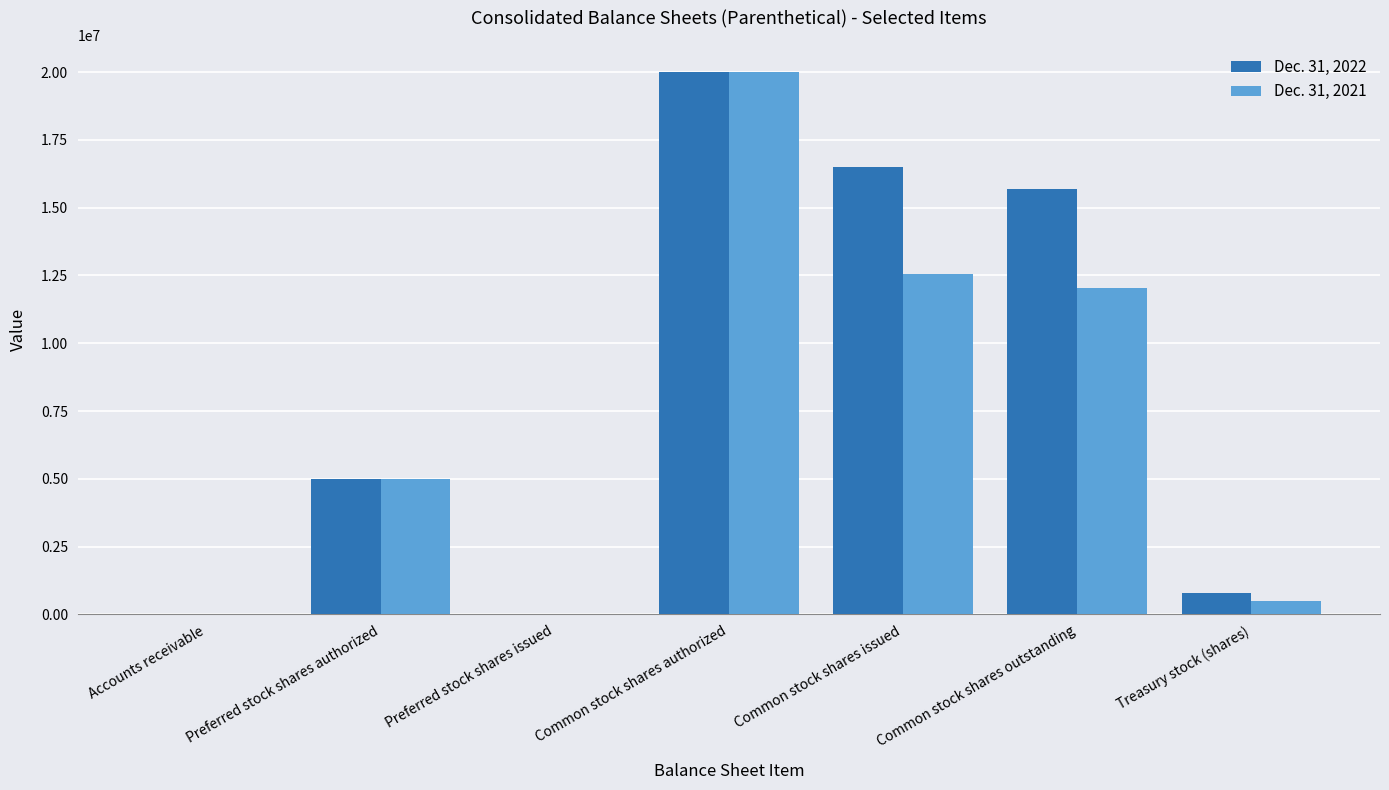

Is the value of Dec. 31, 2022 at Accounts receivable greater than the value of Dec. 31, 2021 at Common stock shares outstanding?

No